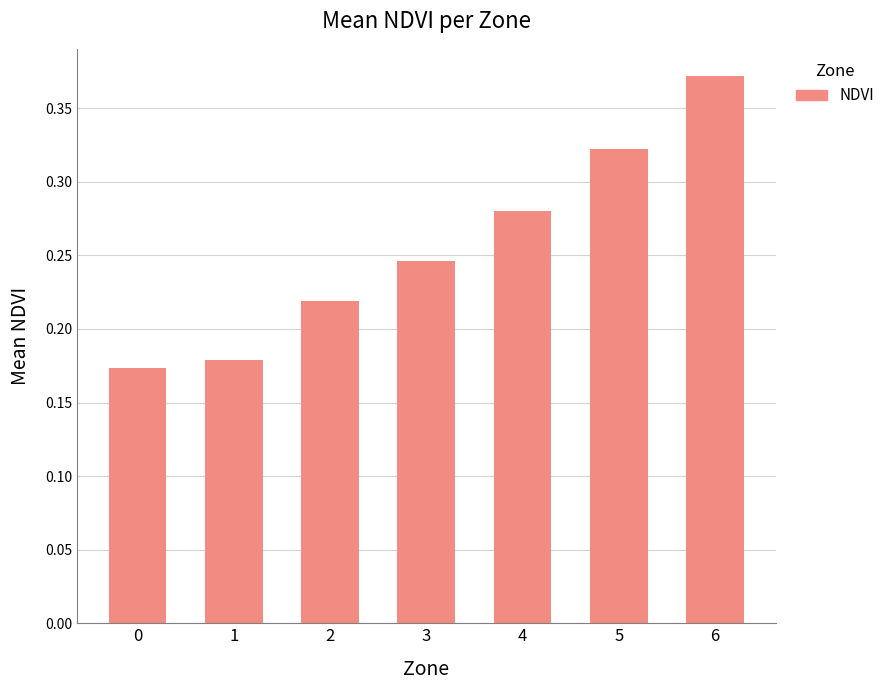

True or false: the data shows 0.3 at 1.

False